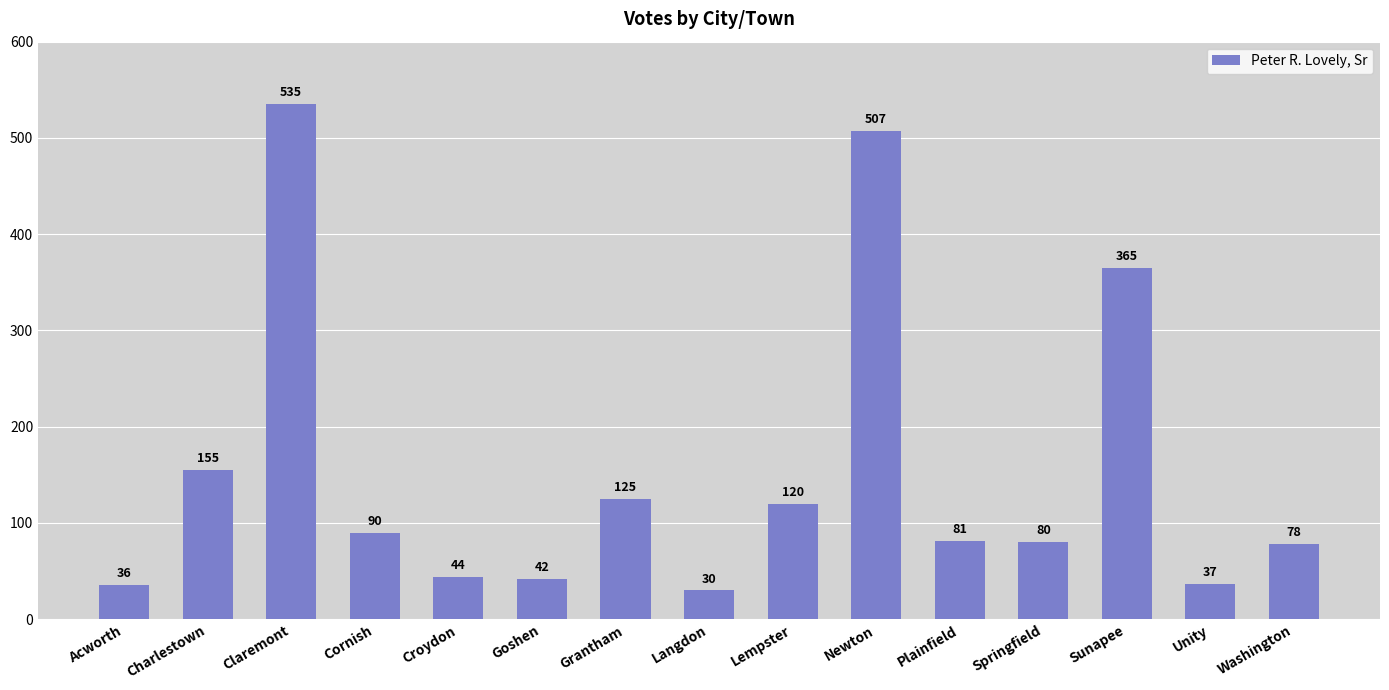

Between Claremont and Lempster, which is larger?

Claremont